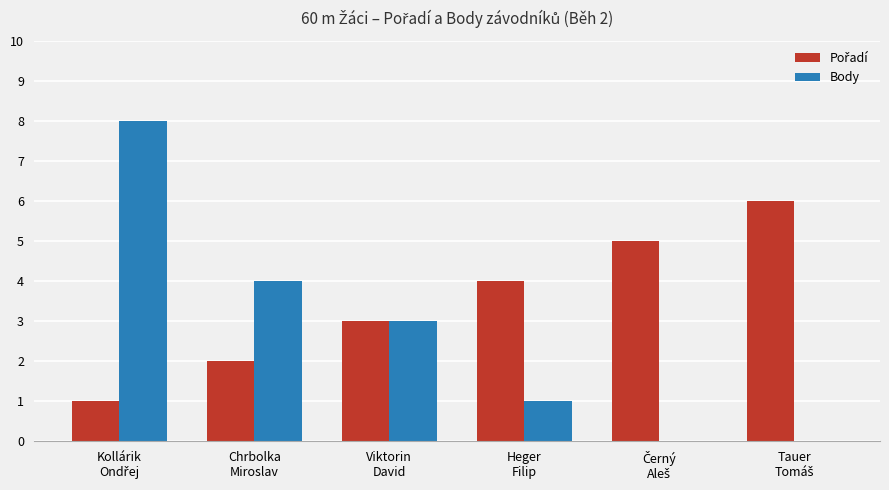

What is the sum of all Body values?

16